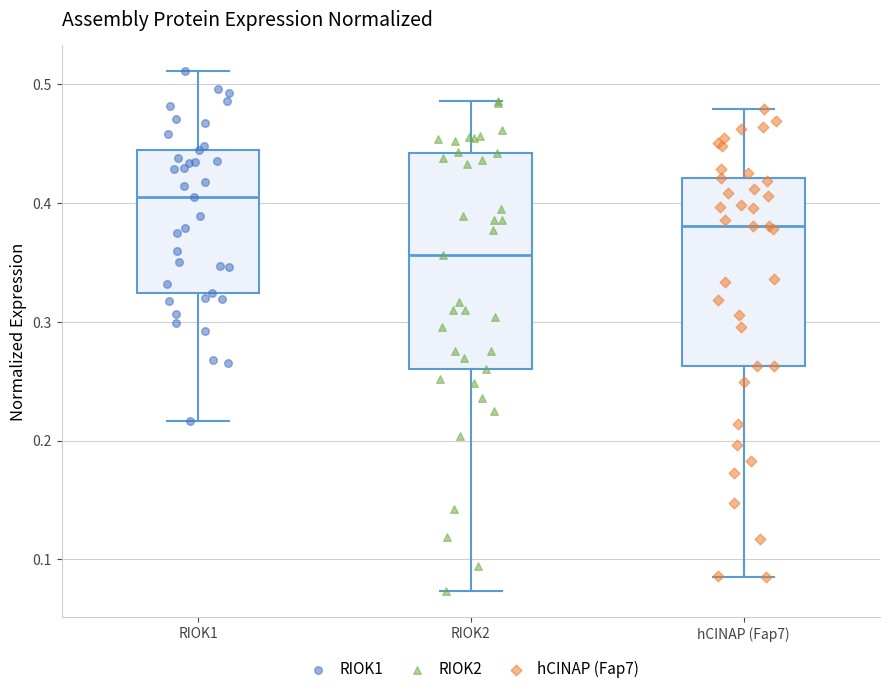

Reading left to right, read every box against the y-axis: the position of its median line, the range the box covers, and the ends of its whiskers. The values are not printed on the chart, so give them approximately, as read against the axis.

RIOK1: median 0.41, box 0.32 to 0.44, whiskers 0.22 to 0.51
RIOK2: median 0.36, box 0.26 to 0.44, whiskers 0.07 to 0.49
hCINAP (Fap7): median 0.38, box 0.26 to 0.42, whiskers 0.09 to 0.48